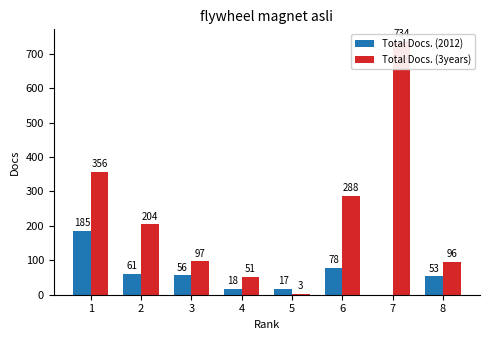

What is the value of the Total Docs. (3years) bar at the 2nd from the left?

204